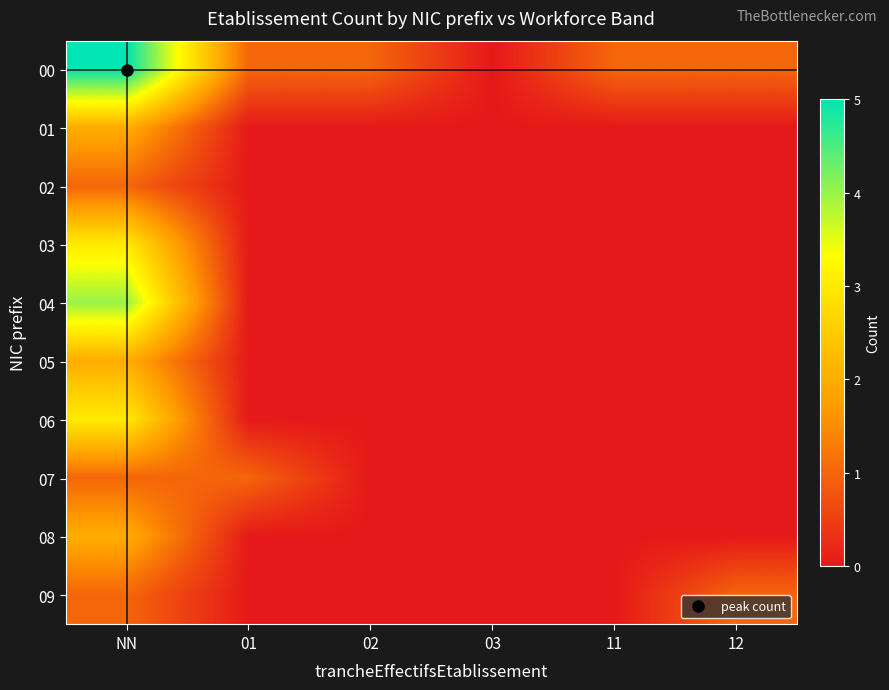

Which label corresponds to the largest value in the chart?

NN